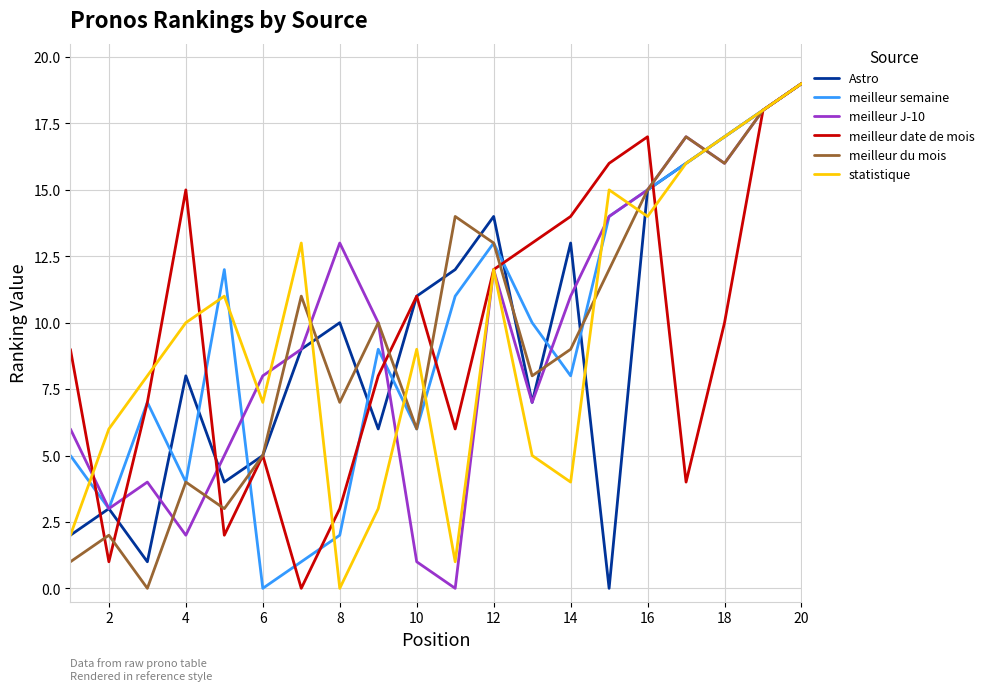

What is the maximum value for meilleur du mois?

19